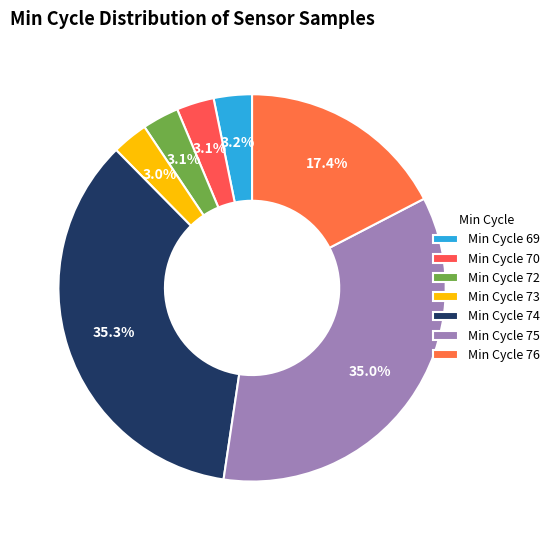

Count the number of slices in the pie.

7